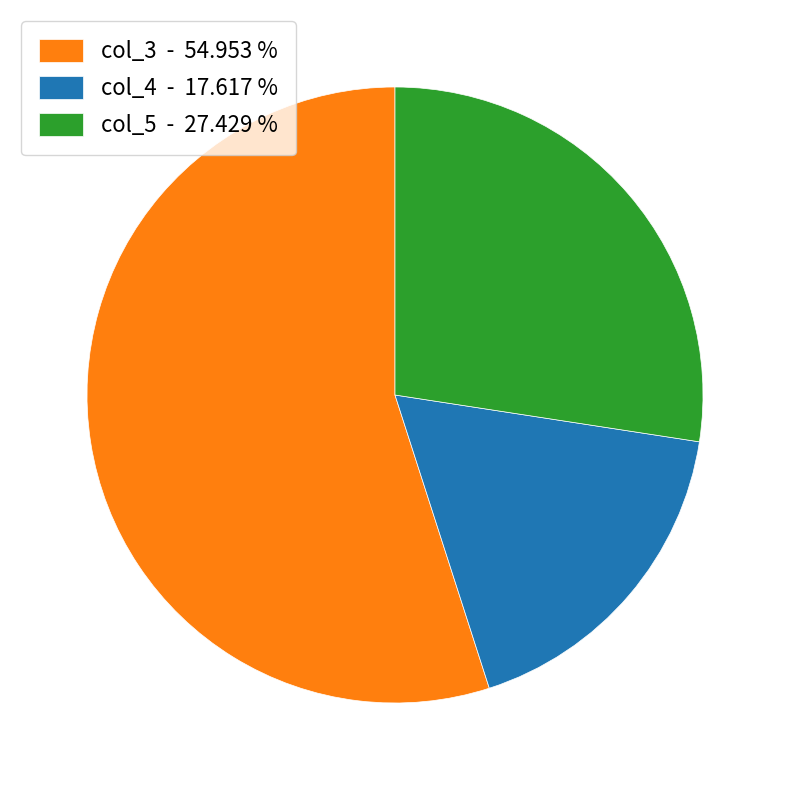

Do col_4 - 17.617 % and col_5 - 27.429 % together represent more than half of the pie?

No